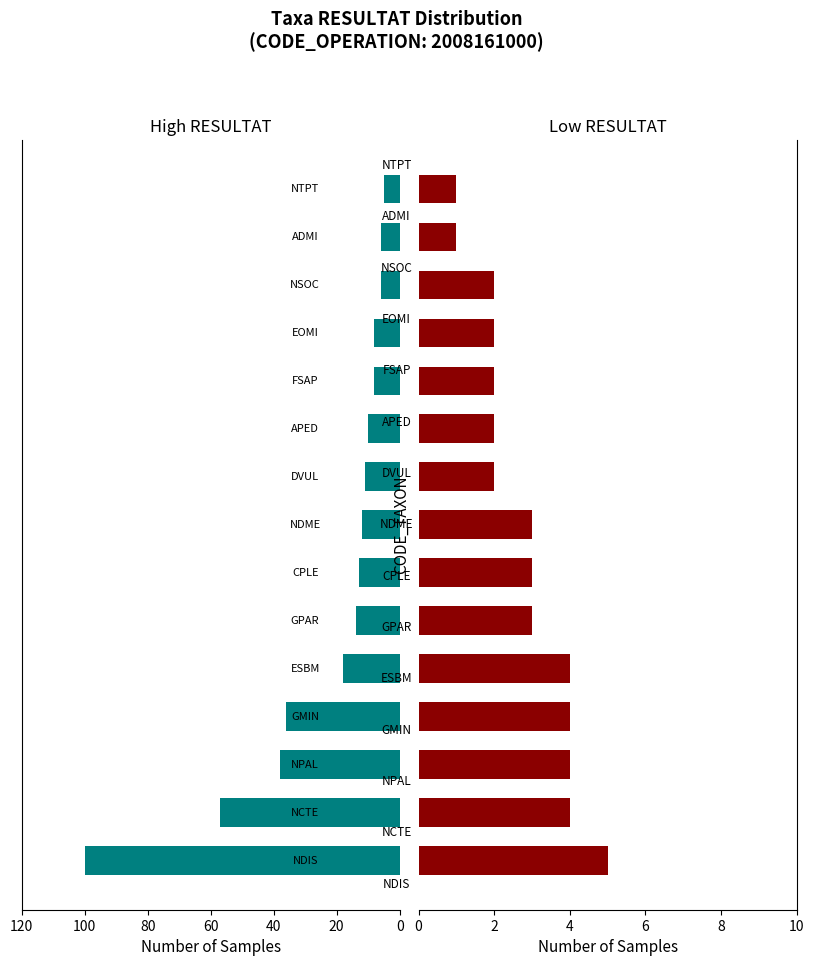

Which has a higher value, 7 or 8?

7